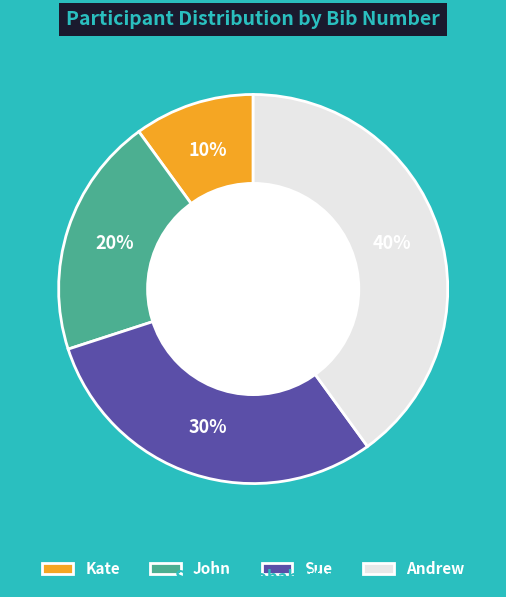

Does Sue represent more than half of the total?

No